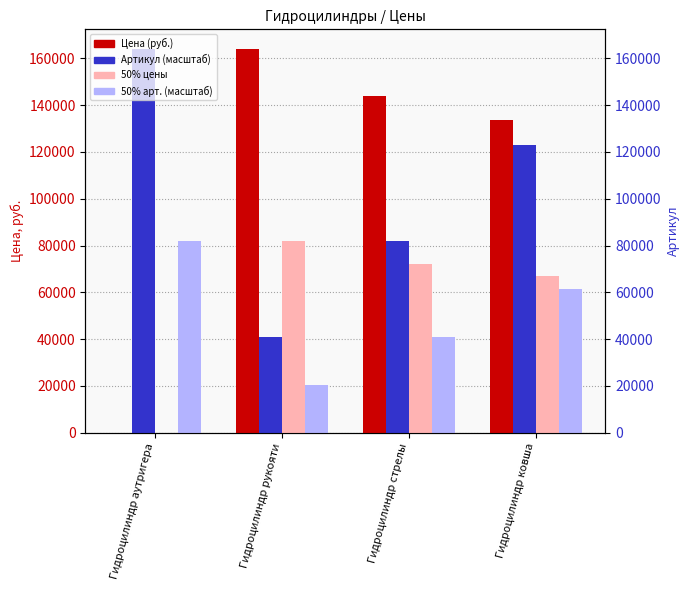

What is the label of the 4th bar from the left?

Гидроцилиндр ковша